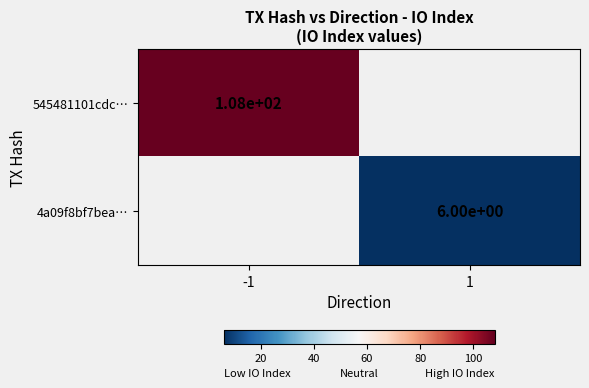

Is it true that 4a09f8bf7bea… equals 6 at 1?

True